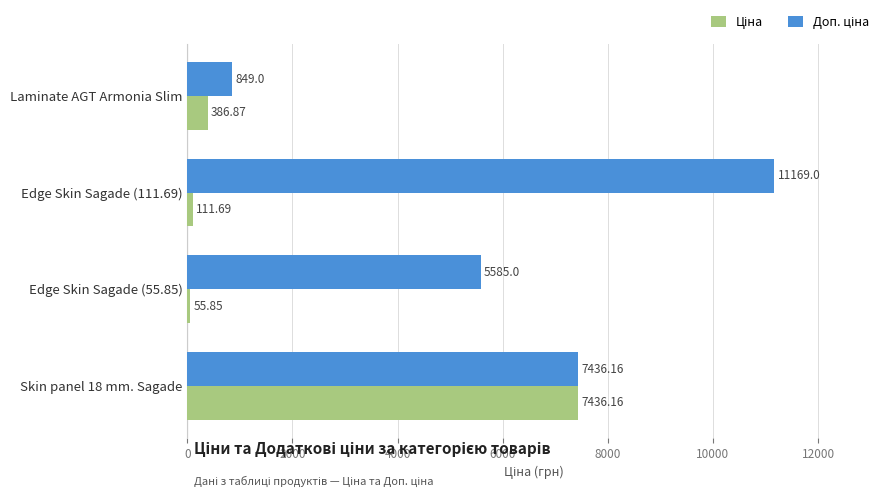

At which category is the sum across all series the highest?

Skin panel 18 mm. Sagade